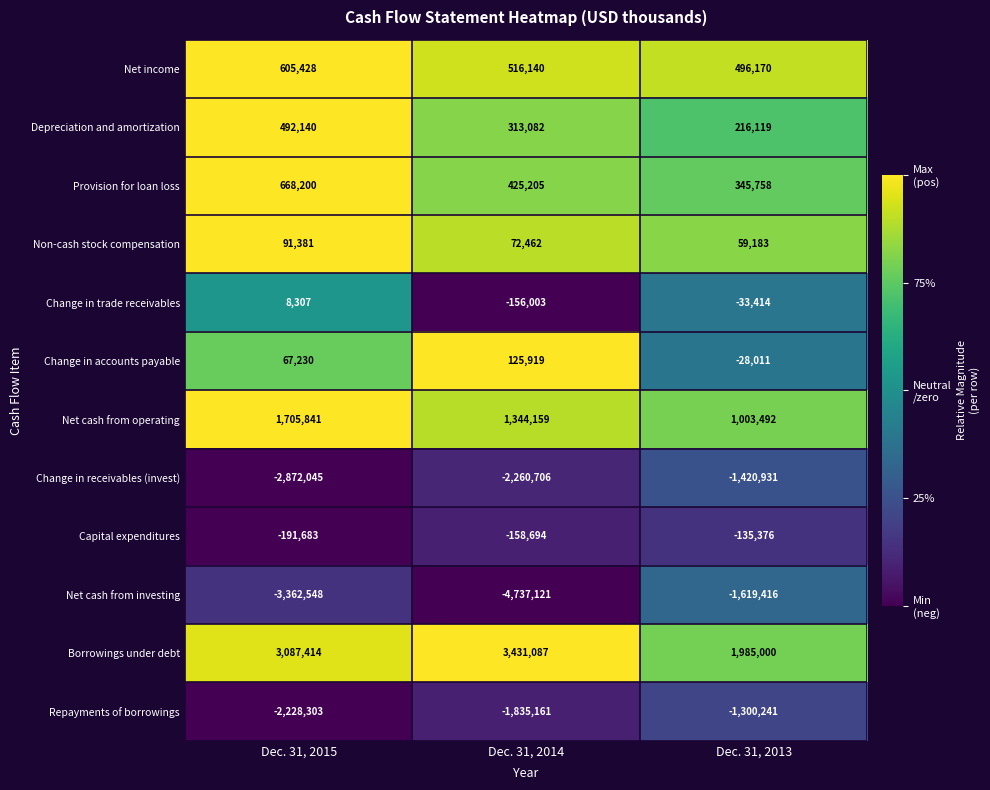

List the labels in order of Repayments of borrowings value, smallest first.

Dec. 31, 2015, Dec. 31, 2014, Dec. 31, 2013